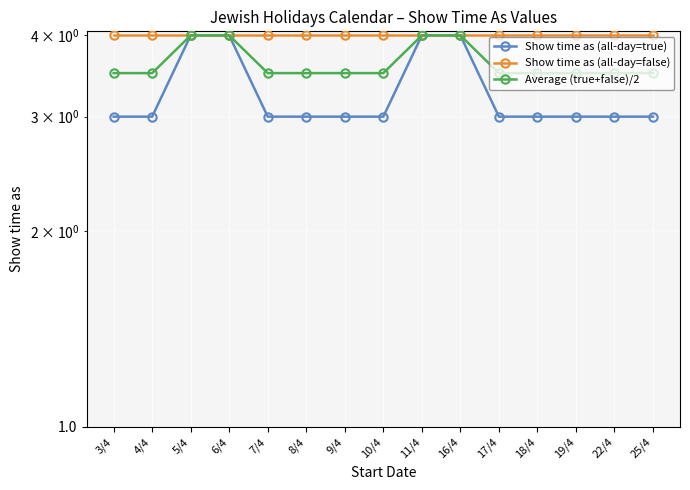

What is the maximum value shown in the chart?

4.0